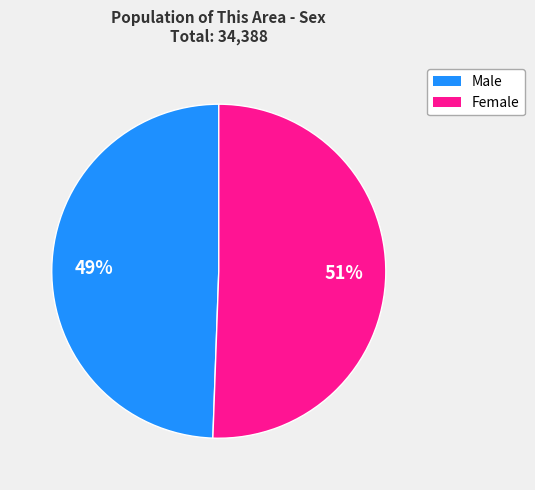

What is the majority slice?

Female